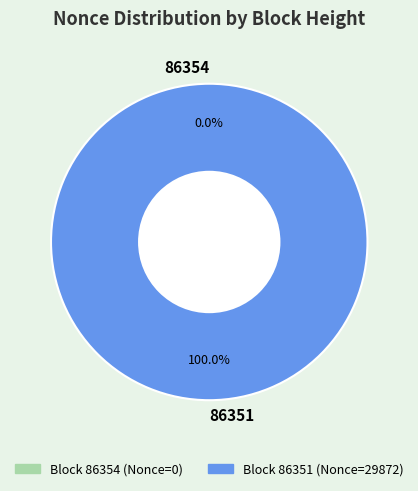

The 86351 slice represents 99% of the pie. True or false?

False